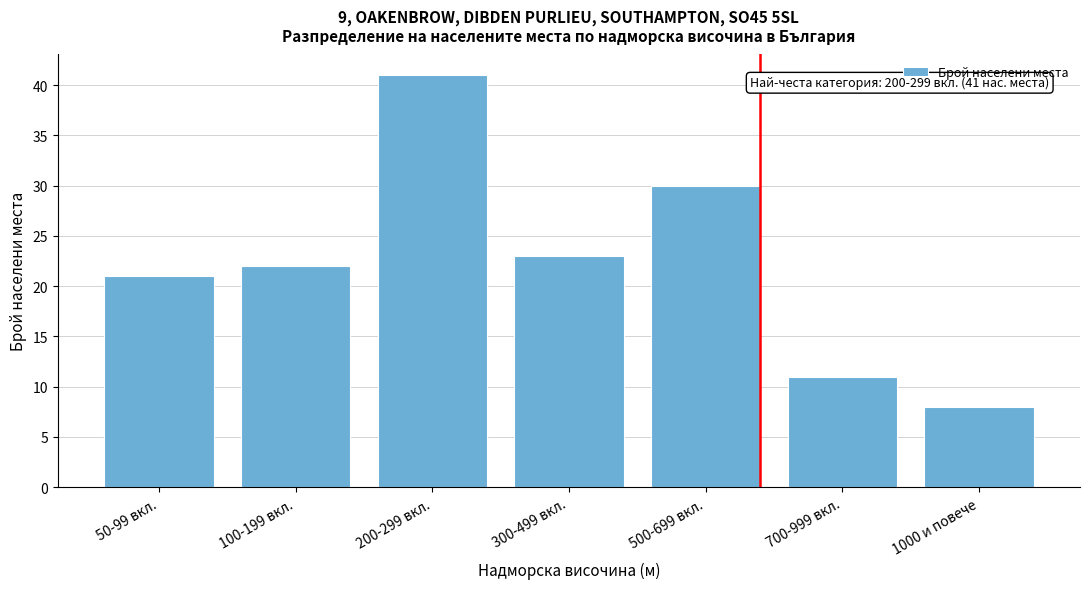

Reading right to left, list all the values displayed in this chart.

8	11	30	23	41	22	21